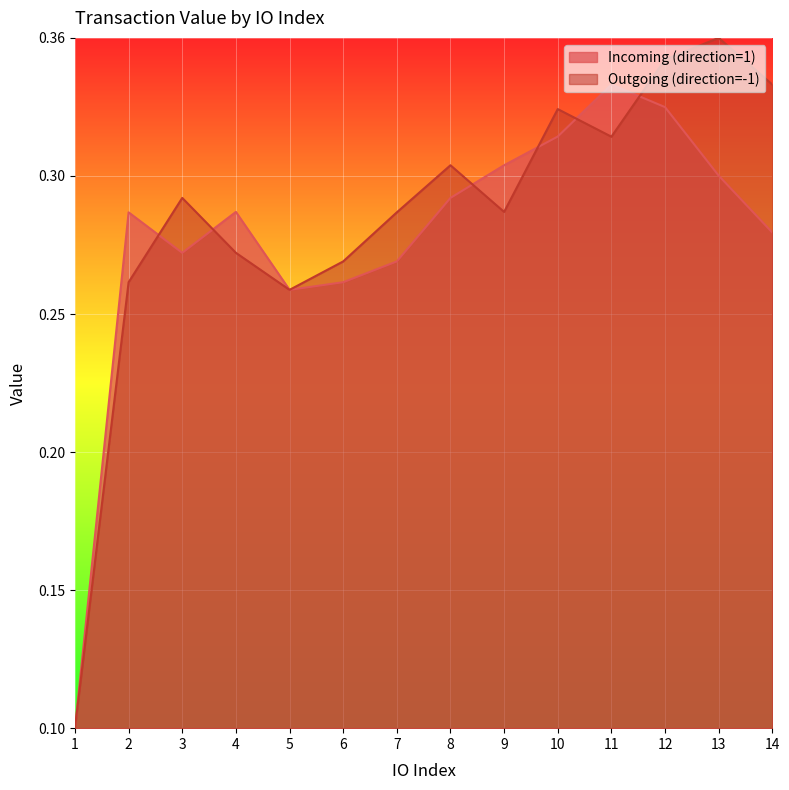

Reading left to right, transcribe all the data shown in this chart.

Incoming (direction=1): 1=0.0	2=0.7	3=0.7	4=0.7	5=0.6	6=0.6	7=0.7	8=0.8	9=0.8	10=0.9	11=0.9	12=0.9	13=0.8	14=0.7
Outgoing (direction=-1): 1=0.0	2=0.6	3=0.8	4=0.7	5=0.6	6=0.7	7=0.7	8=0.8	9=0.7	10=0.9	11=0.9	12=1.0	13=1.0	14=0.9